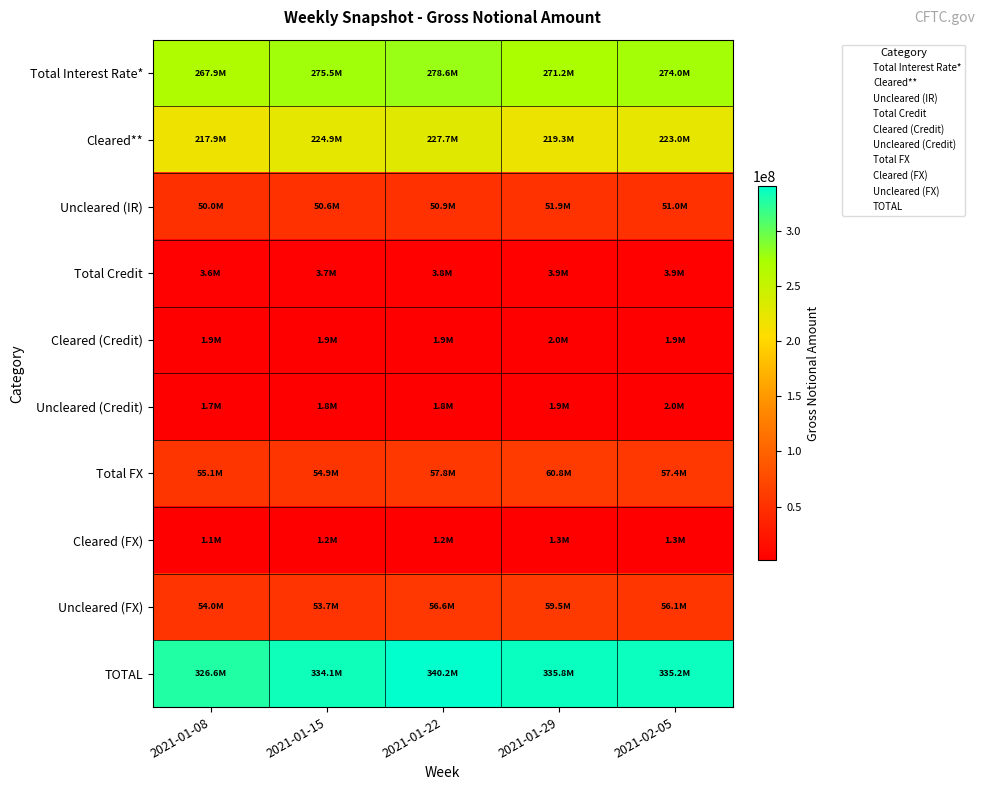

At which category is the sum across all series the highest?

2021-01-22